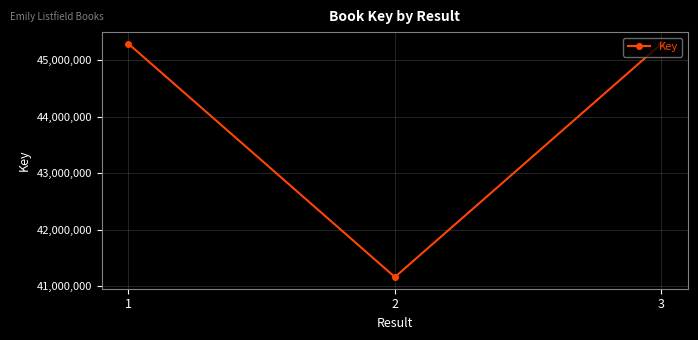

What is the difference between the maximum and minimum values?

4134179